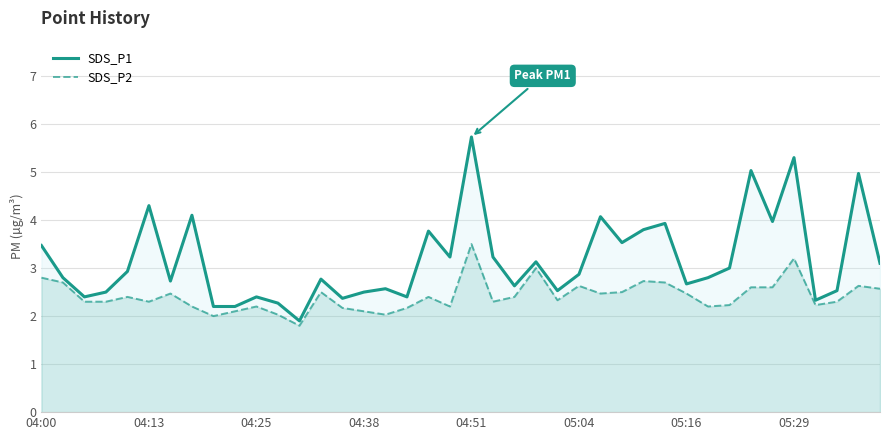

How many interior local valleys does the SDS_P1 series have?

12